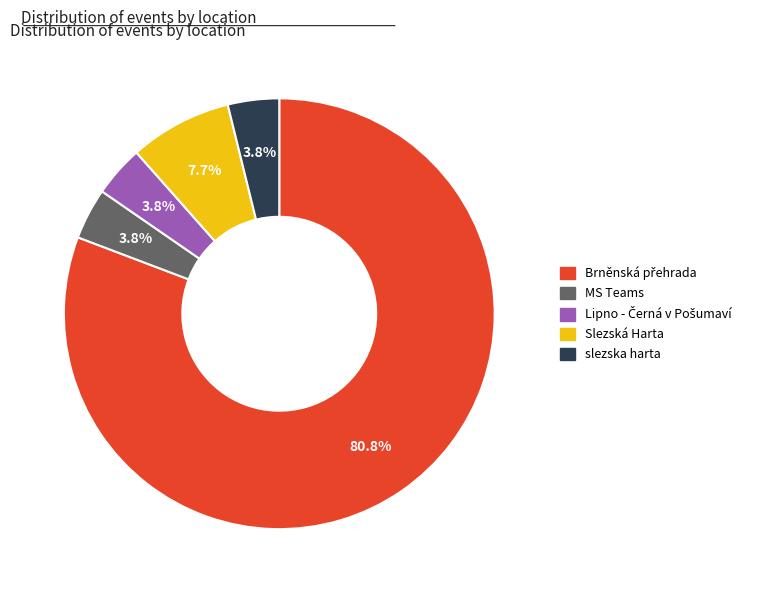

Is there any slice that represents more than half of the pie?

Yes